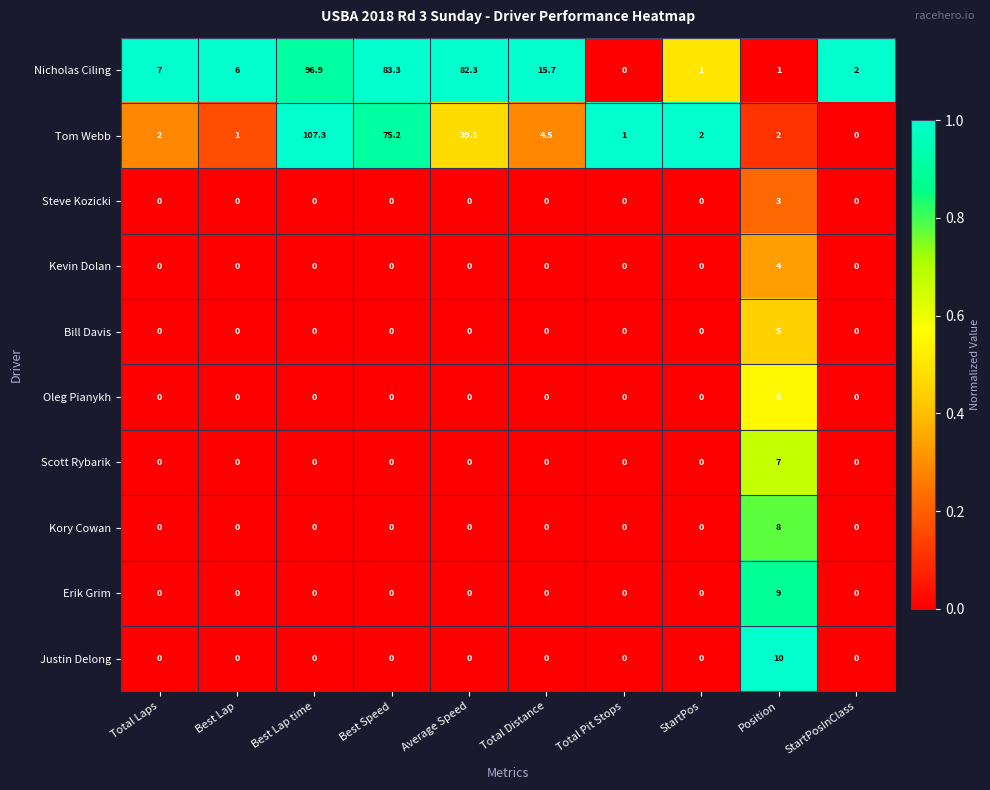

What is the average value of the Bill Davis series?

0.5